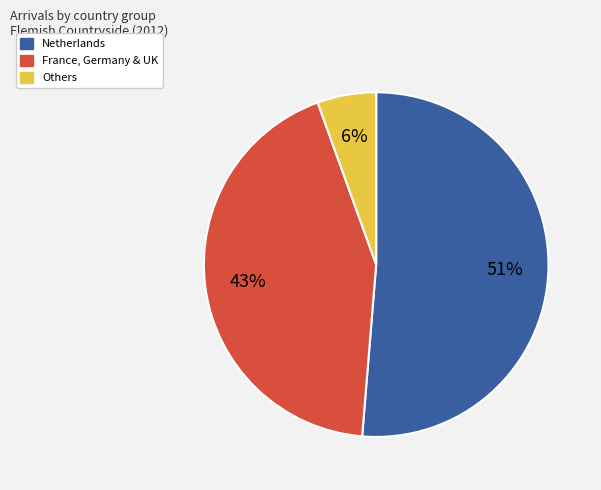

Which slice is the smallest?

Others